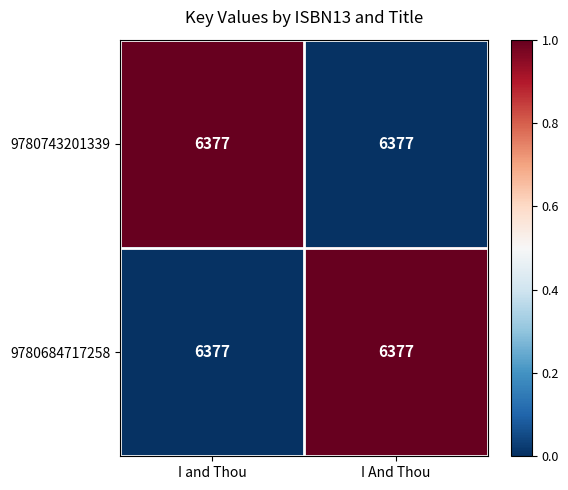

Where is 9780743201339 nearest to the value 0?

I And Thou